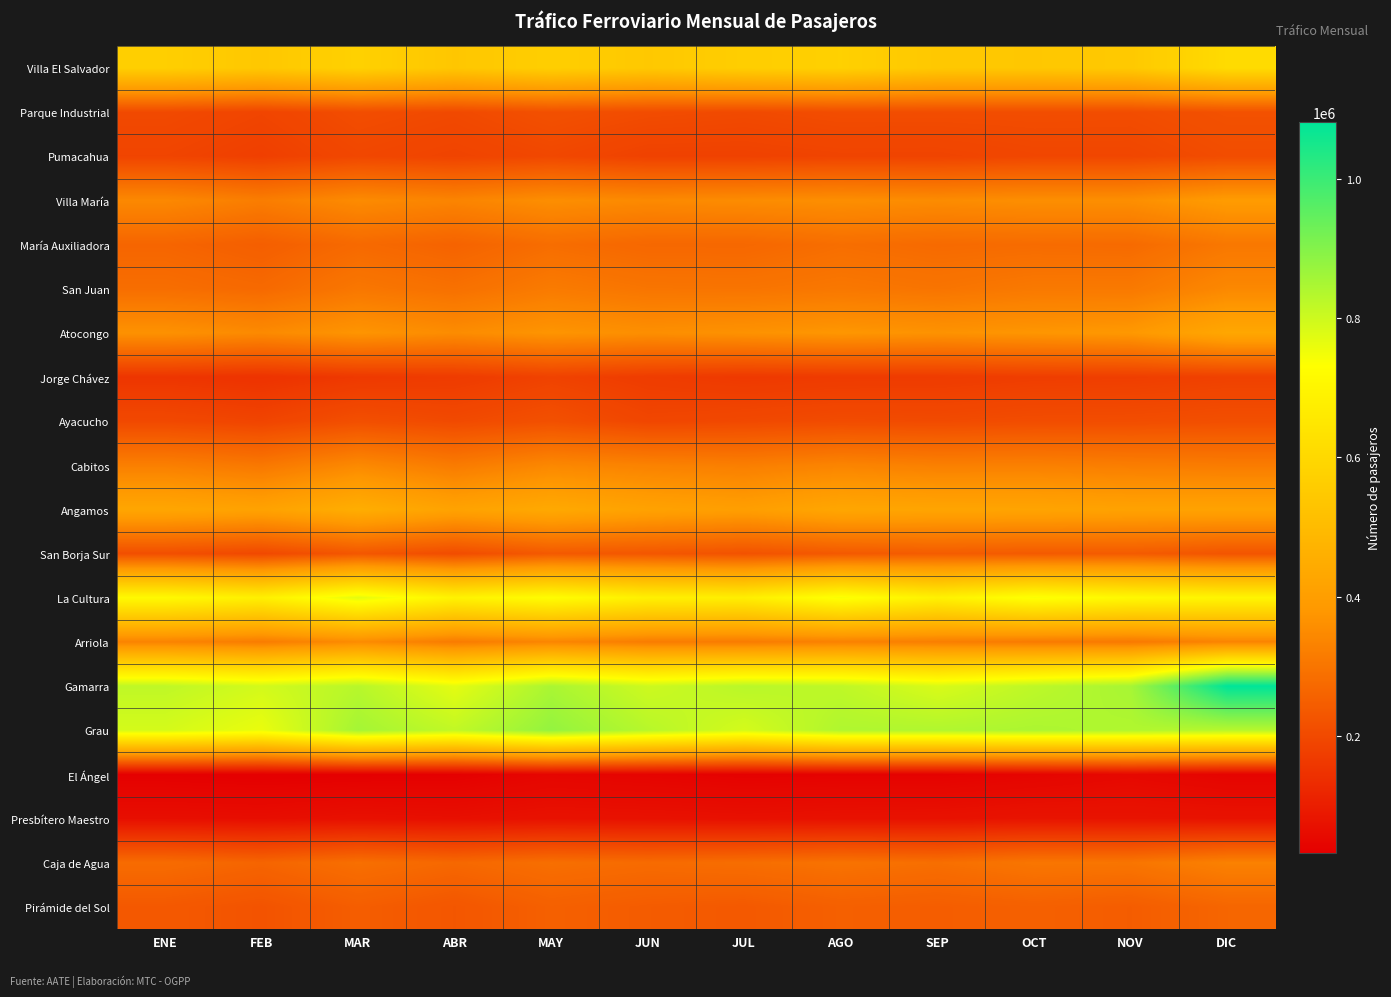

What is the greatest value displayed?

1081966